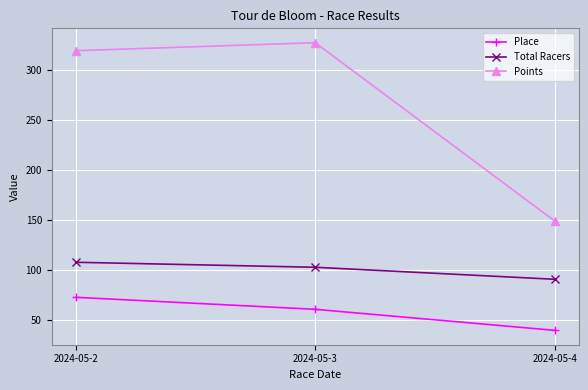

How many categories are shown in the chart?

3